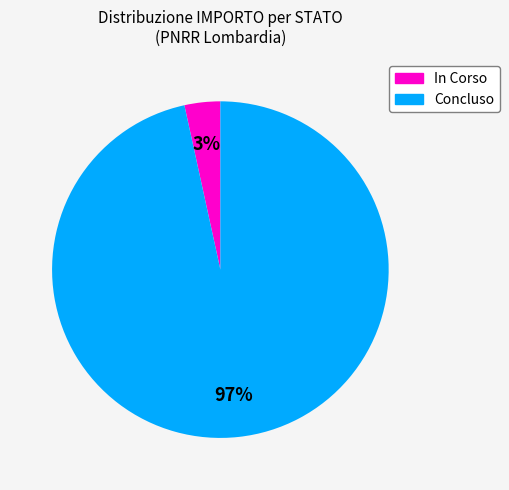

How many segments does this pie chart have?

2